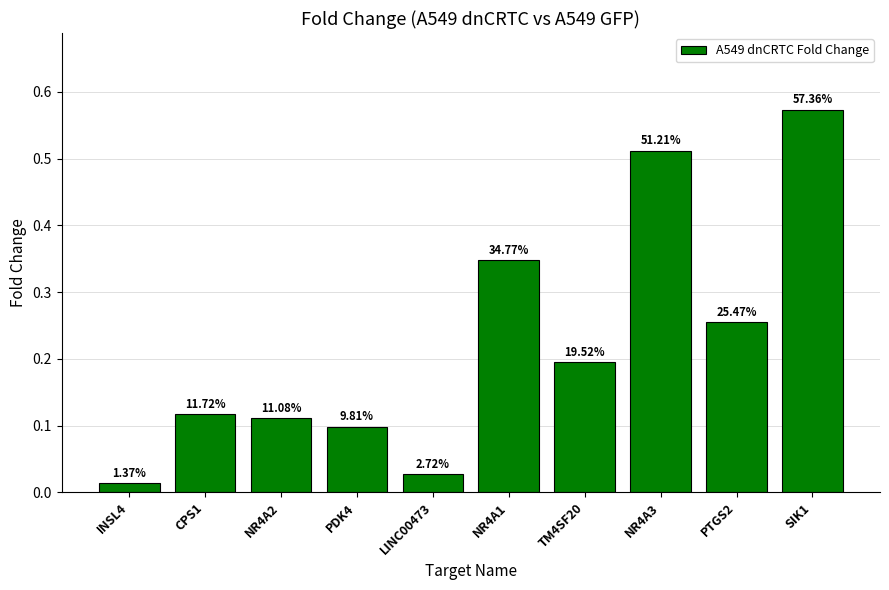

What value does the data have at NR4A1?

0.3